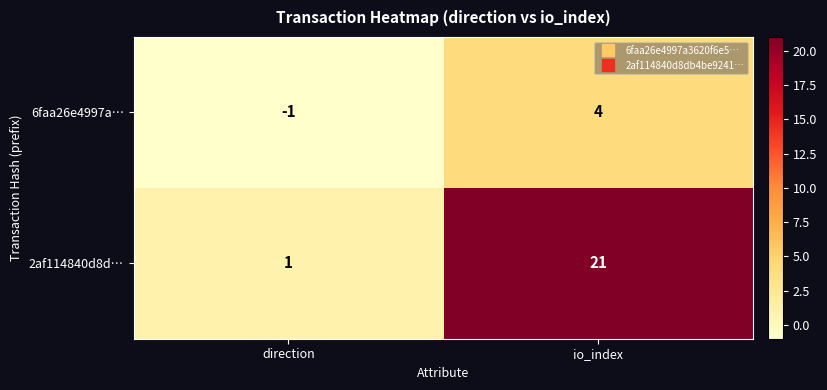

Which series changed the most between direction and io_index?

2af114840d8d…